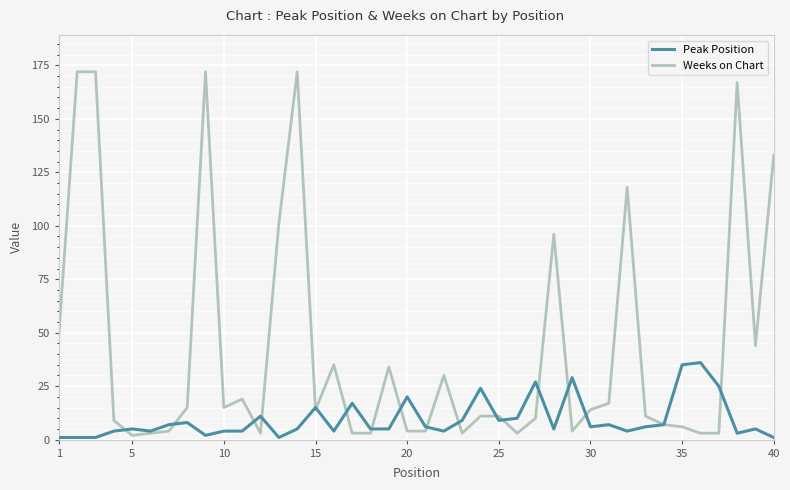

What is the sum of all Weeks on Chart values?

1696